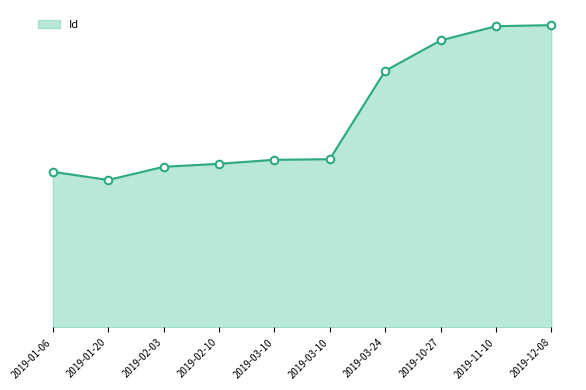

Approximately how many times larger is the value at 2019-11-10 compared to 2019-03-10?

1.8